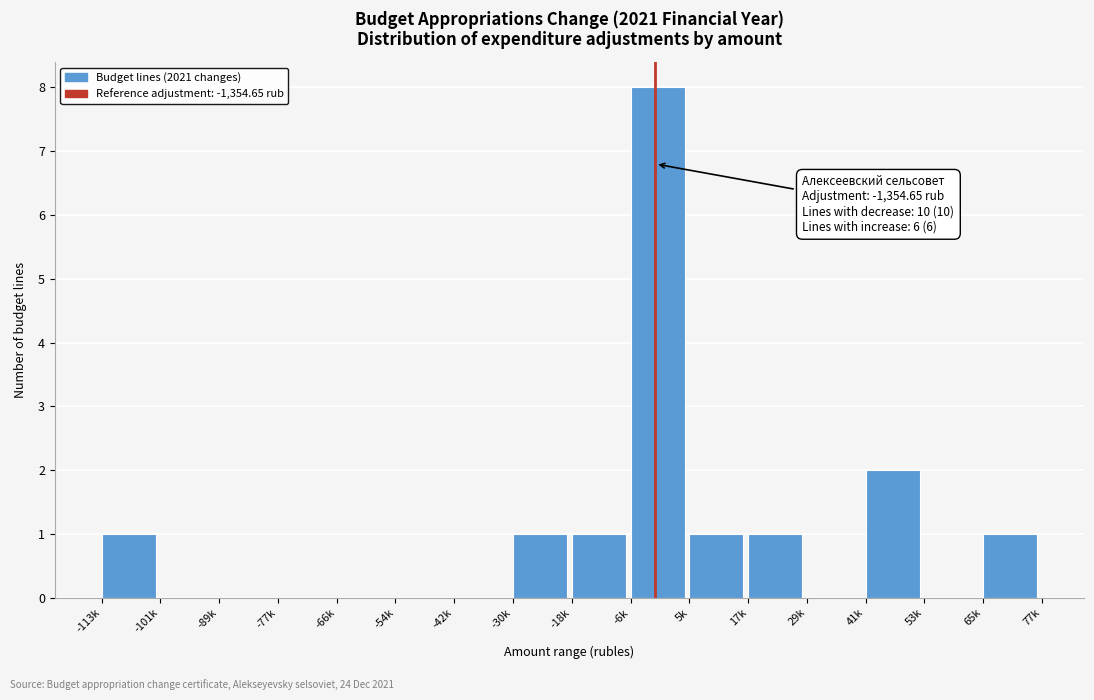

Reading right to left, list all the values displayed in this chart.

65k=1	53k=0	41k=2	29k=0	17k=1	5k=1	-6k=8	-18k=1	-30k=1	-42k=0	-54k=0	-66k=0	-77k=0	-89k=0	-101k=0	-113k=1